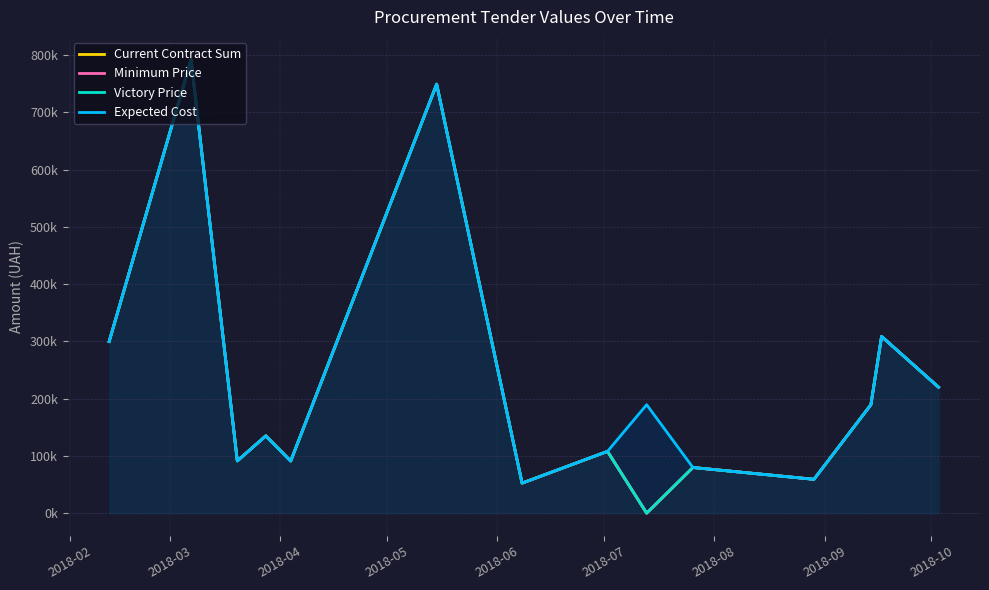

How many interior local peaks does the Expected Cost series have?

5